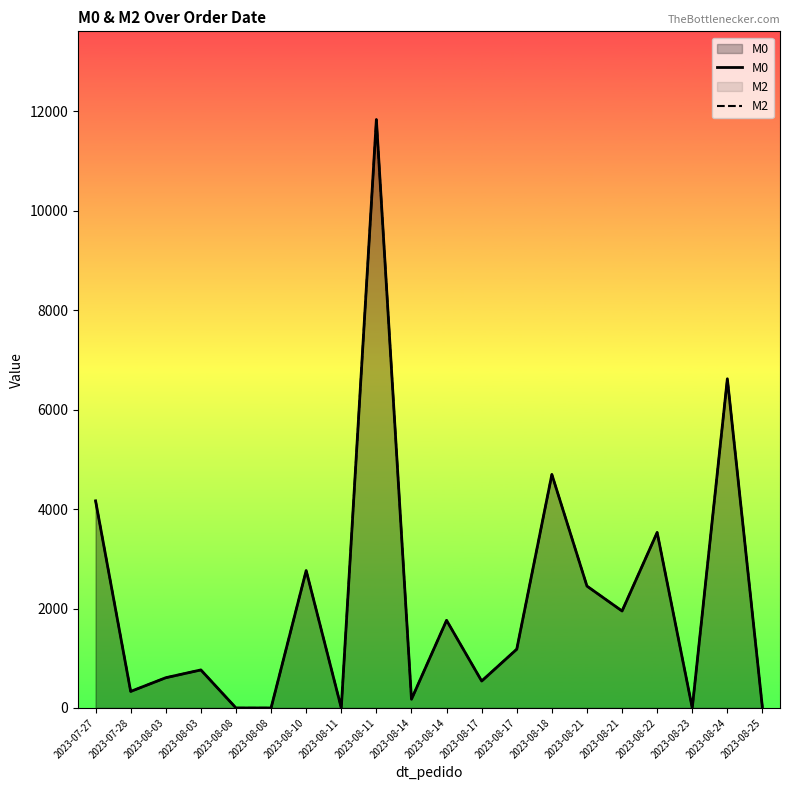

At which category is the sum across all series the highest?

2023-08-11